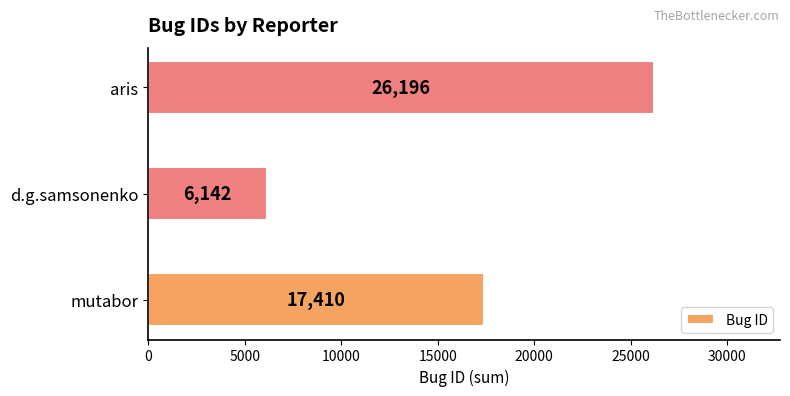

At which label is the value closest to 16169?

mutabor